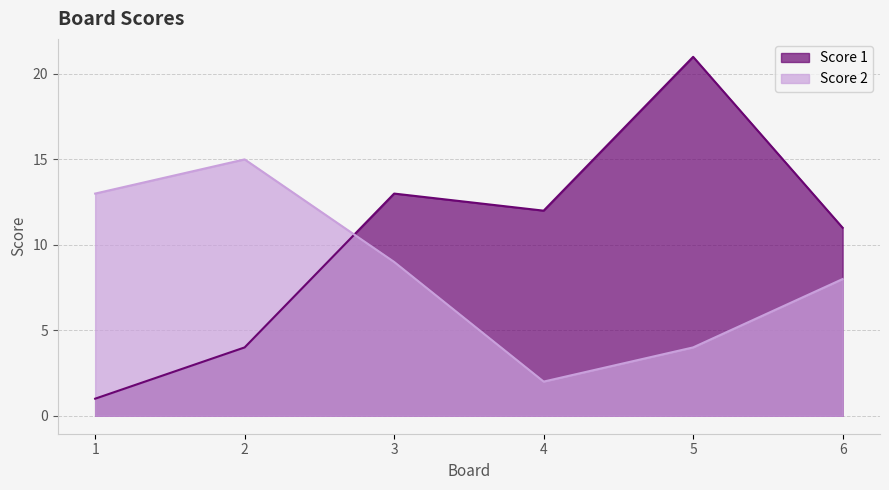

Which series has the largest total across all categories?

Score 1